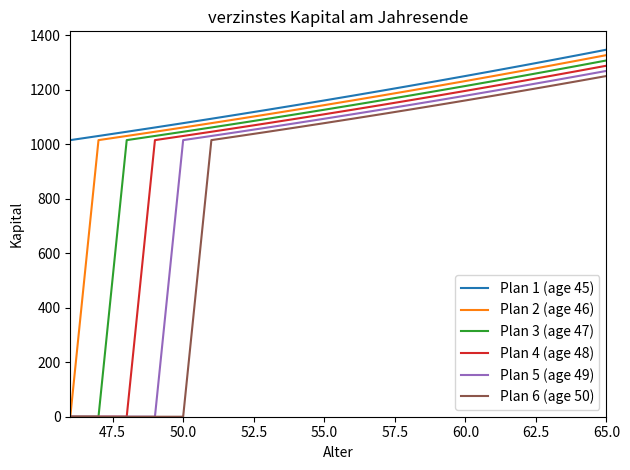

What are all the series names shown in the legend?

Plan 1 (age 45), Plan 2 (age 46), Plan 3 (age 47), Plan 4 (age 48), Plan 5 (age 49), Plan 6 (age 50)